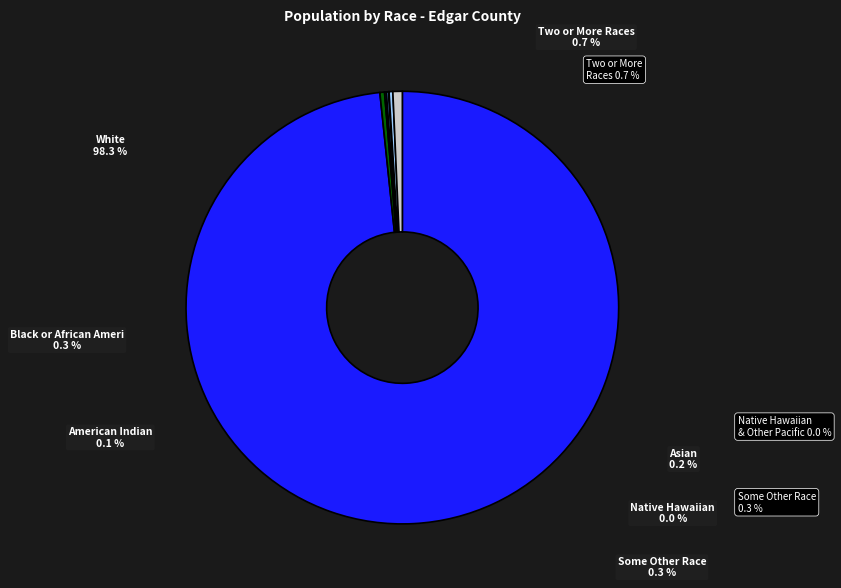

Combined, do Two or More Races and Native Hawaiian and Other Pacific account for over 50%?

No